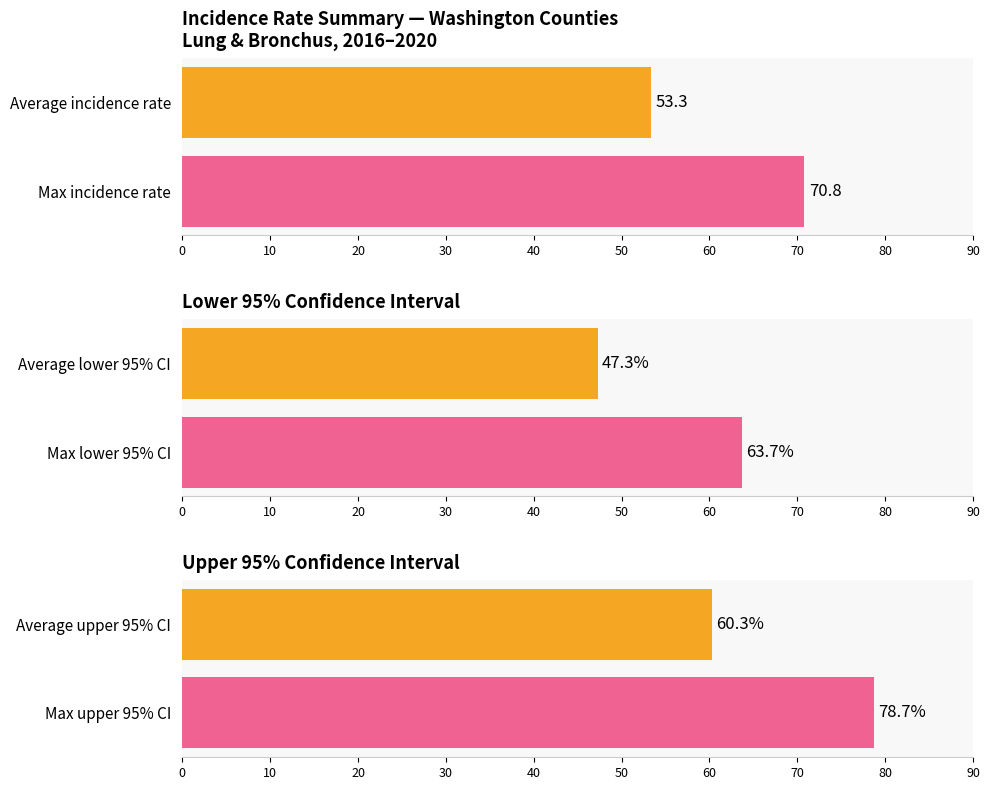

Rank the series by their average value, from lowest to highest.

Lower 95% CI, Age-Adjusted Incidence Rate, Upper 95% CI